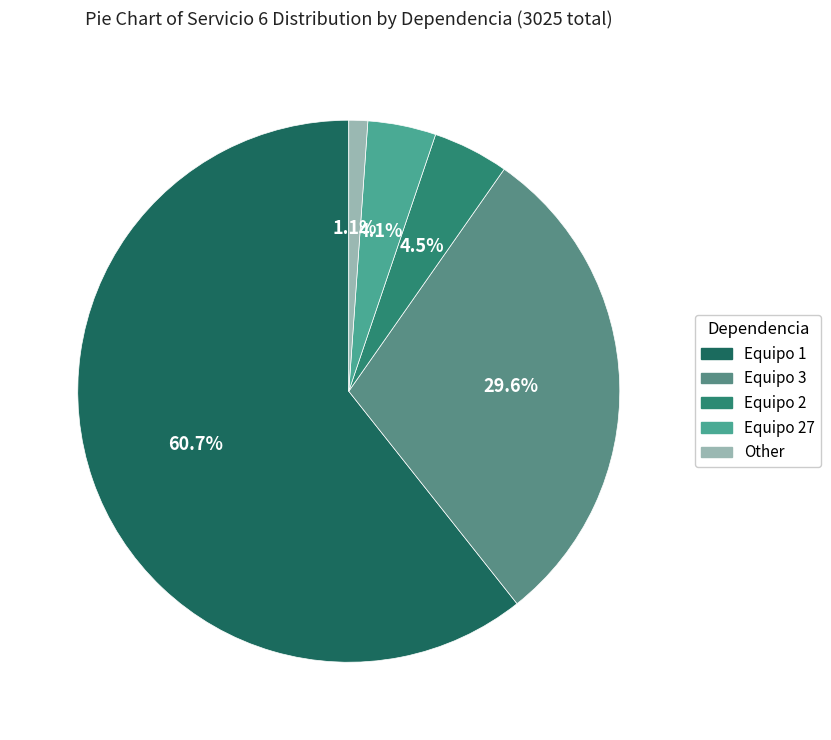

Rank the categories by value from highest to lowest.

Equipo 1, Equipo 3, Equipo 2, Equipo 27, Other